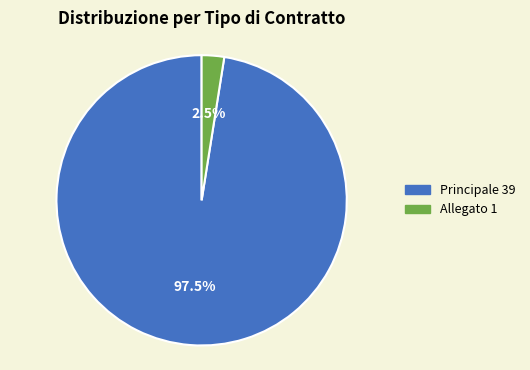

Rank the categories by value from lowest to highest.

Allegato, Principale